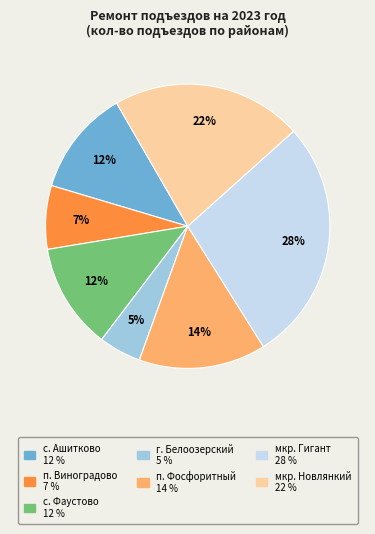

Between п. Виноградово and мкр. Гигант, which is larger?

мкр. Гигант